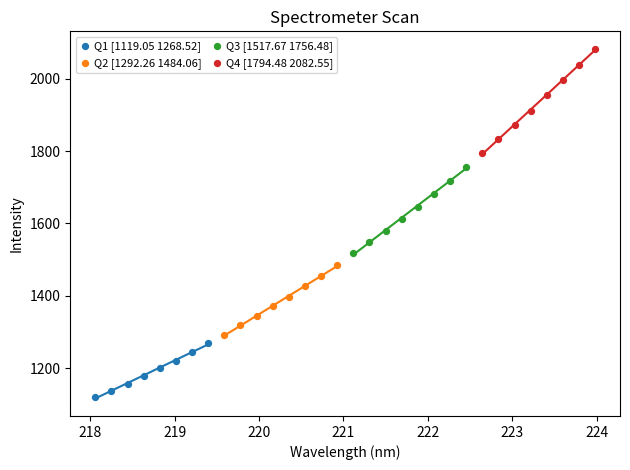

Which series reaches the maximum Y coordinate?

Q4 [1794.48 2082.55]